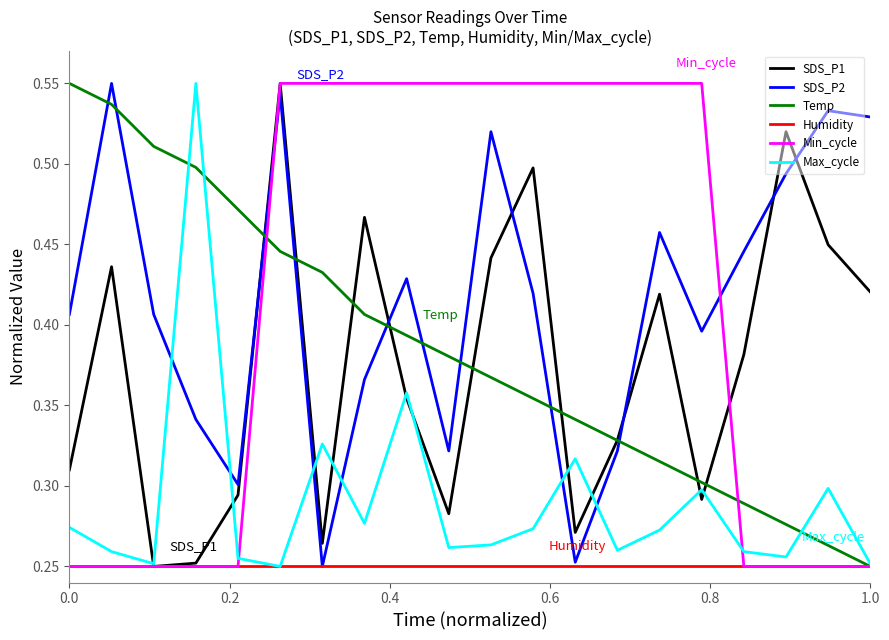

Is this an area chart (filled region under the line)?

No